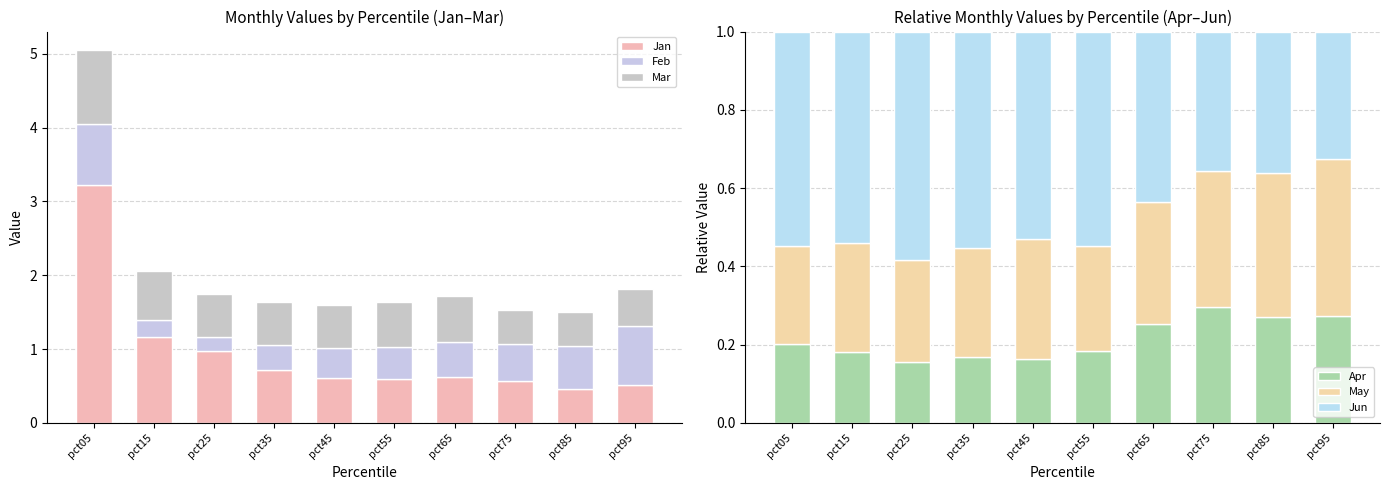

At which label is Jun closest to 0?

pct95